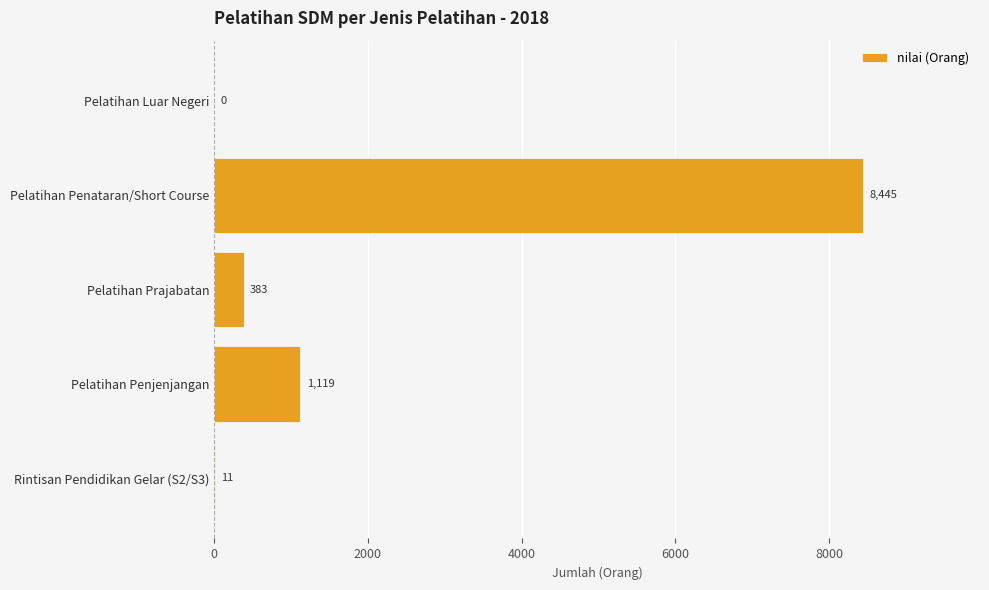

The value at Rintisan Pendidikan Gelar (S2/S3) is 11. True or false?

True